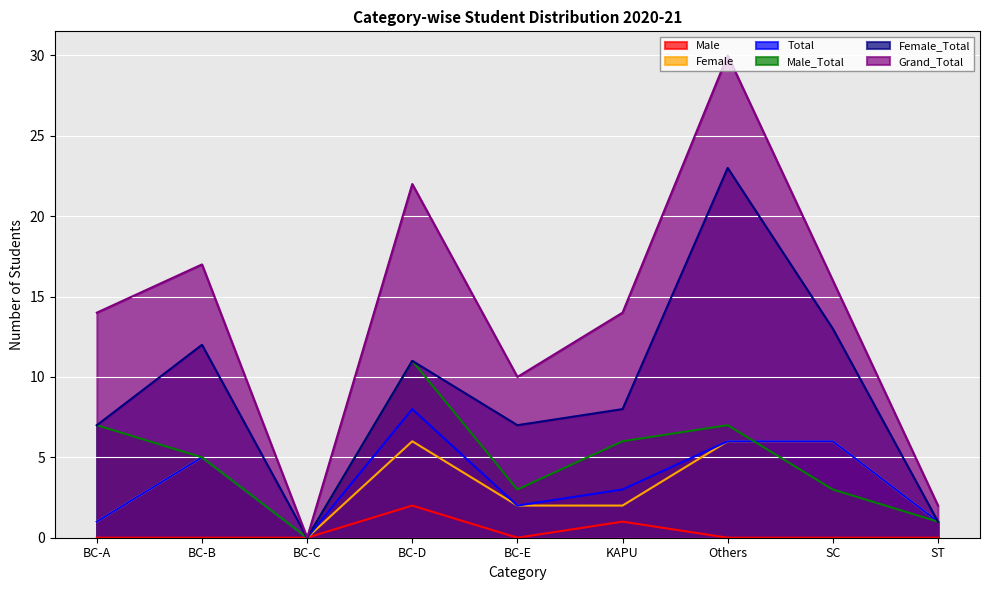

Rank the categories by Female value from highest to lowest.

BC-D, Others, SC, BC-B, BC-E, KAPU, BC-A, ST, BC-C